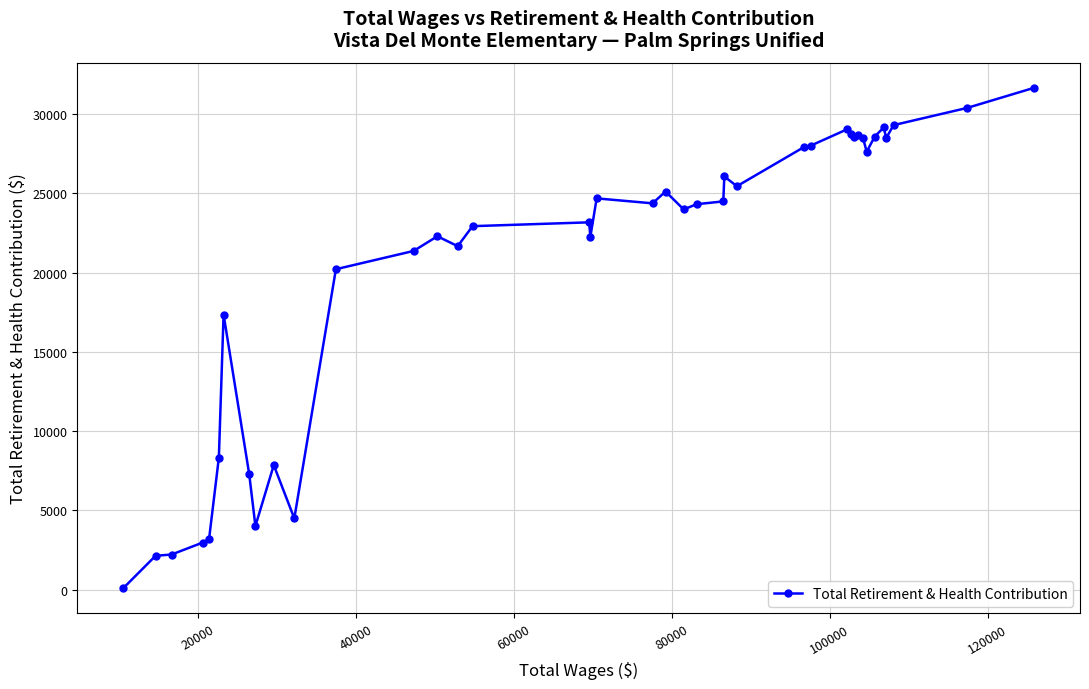

Is this an area chart (filled region under the line)?

No